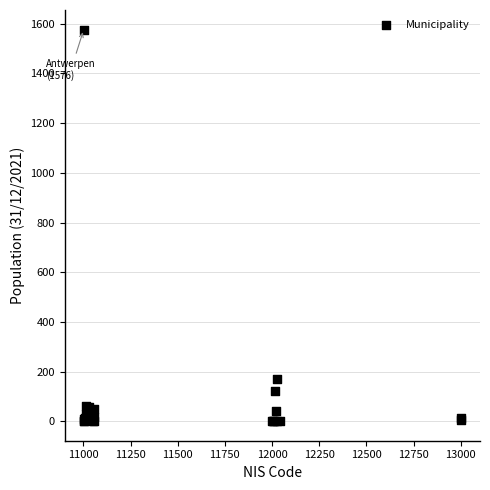

What Y value in the scatter plot is closest to 788?

171